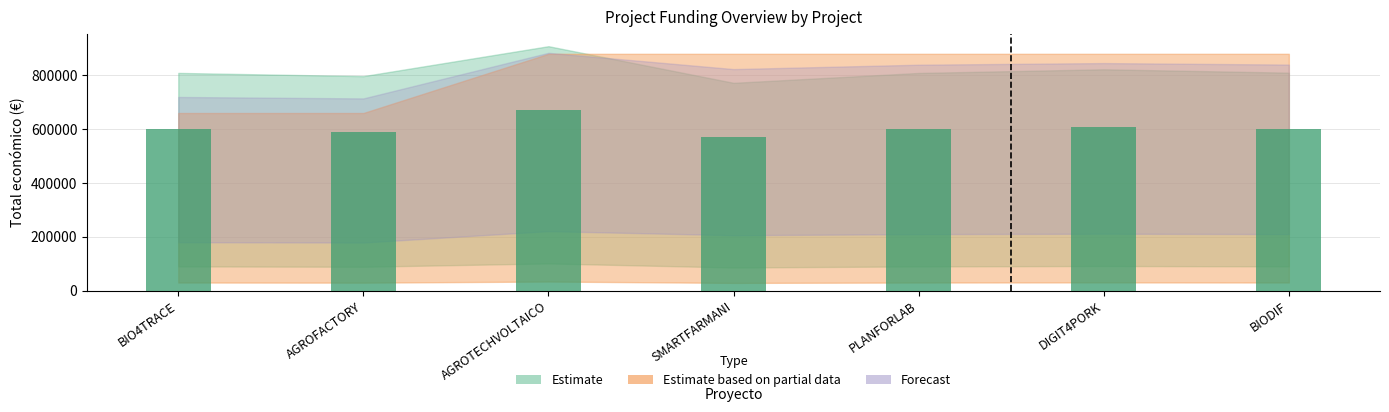

How many values are below 599262?

3